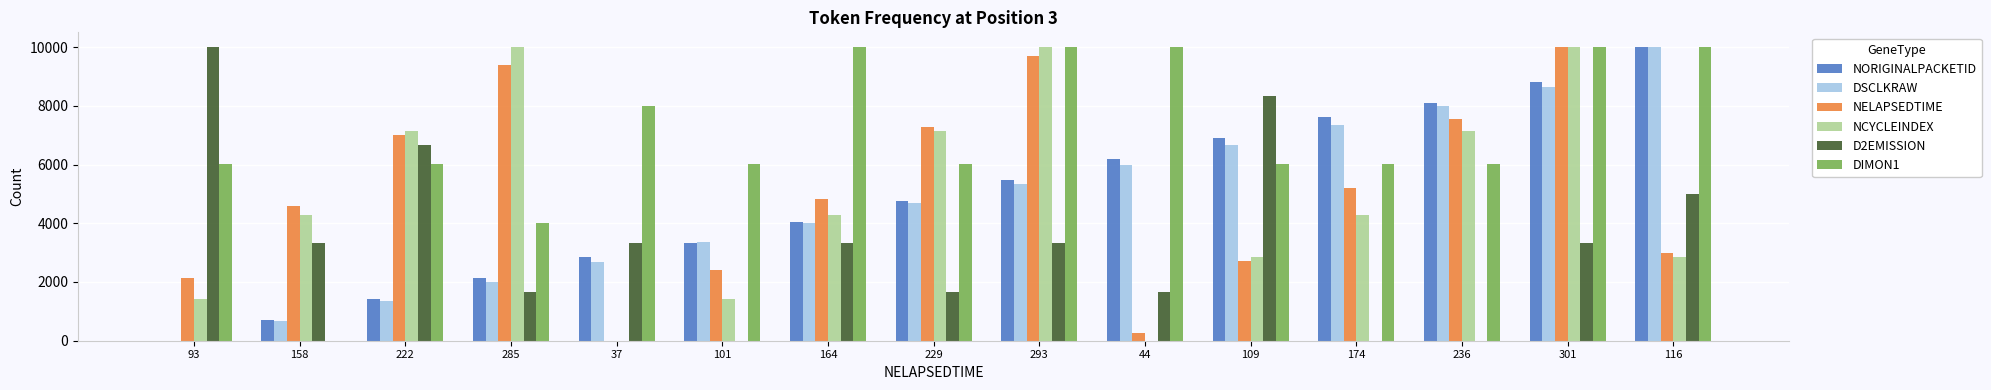

The value of DSCLKRAW at 93 is 0.0. True or false?

True